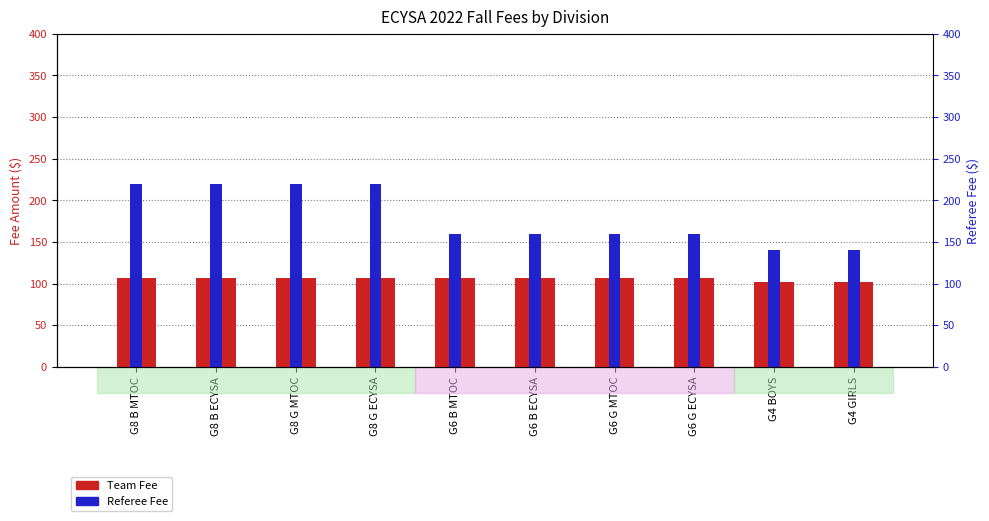

What is the difference between the second highest and second lowest values in the Referee Fee series?

80.0